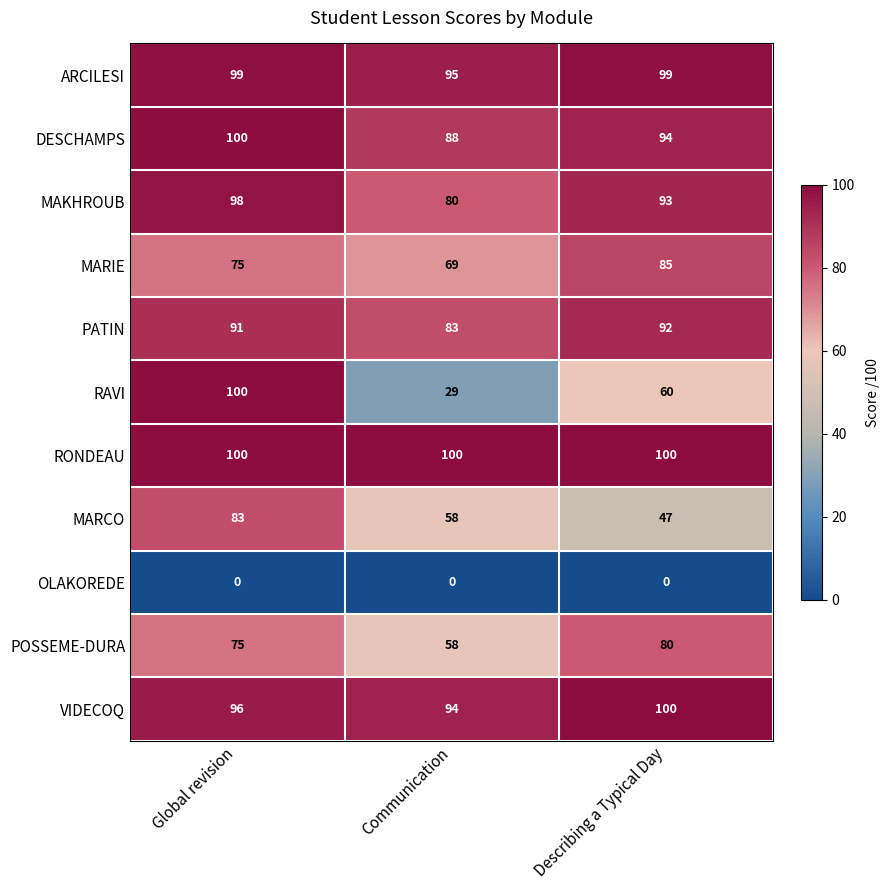

At which label does PATIN reach its minimum?

Communication